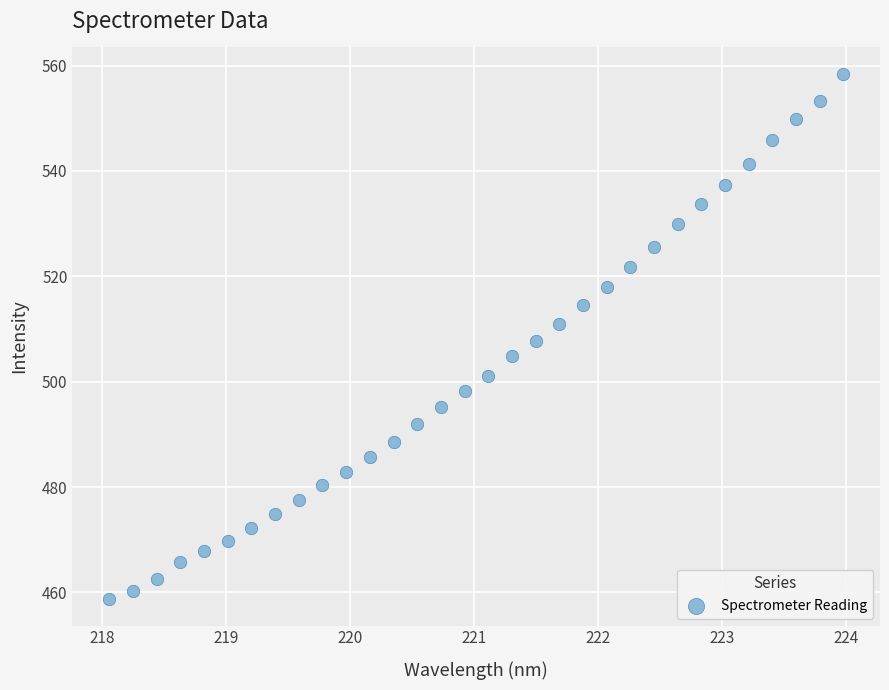

What is the range of Y values (max minus min)?

99.8